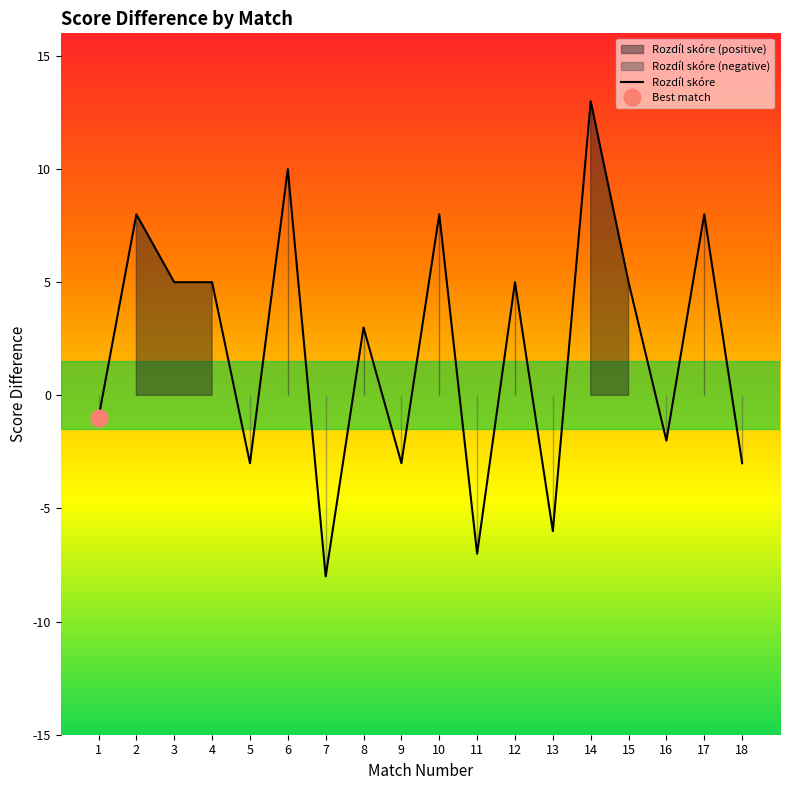

What is the difference between the values at 13 and 3?

11